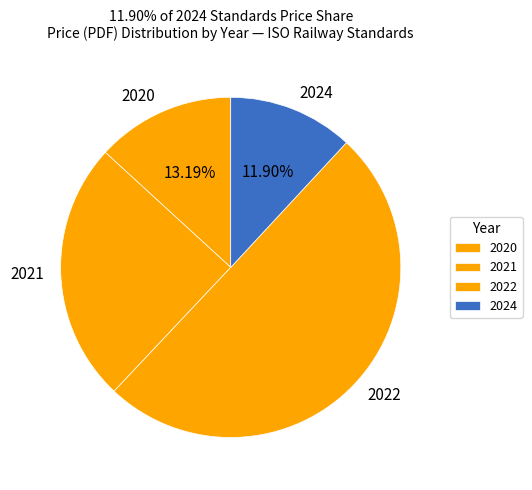

Which has a higher value, 2022 or 2021?

2022